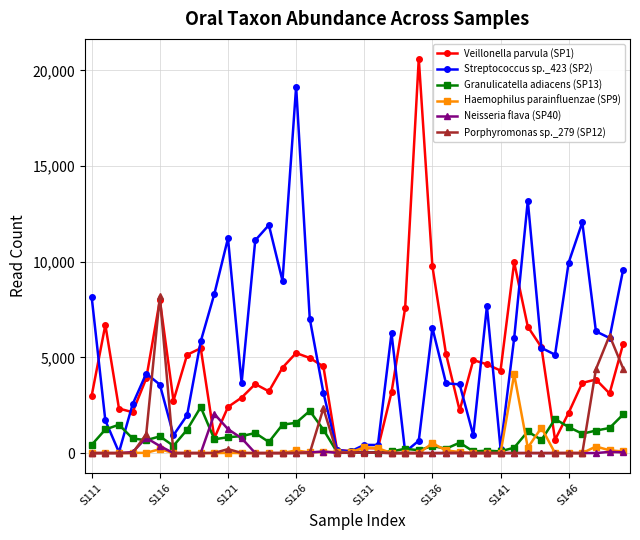

What is the greatest value displayed?

20616